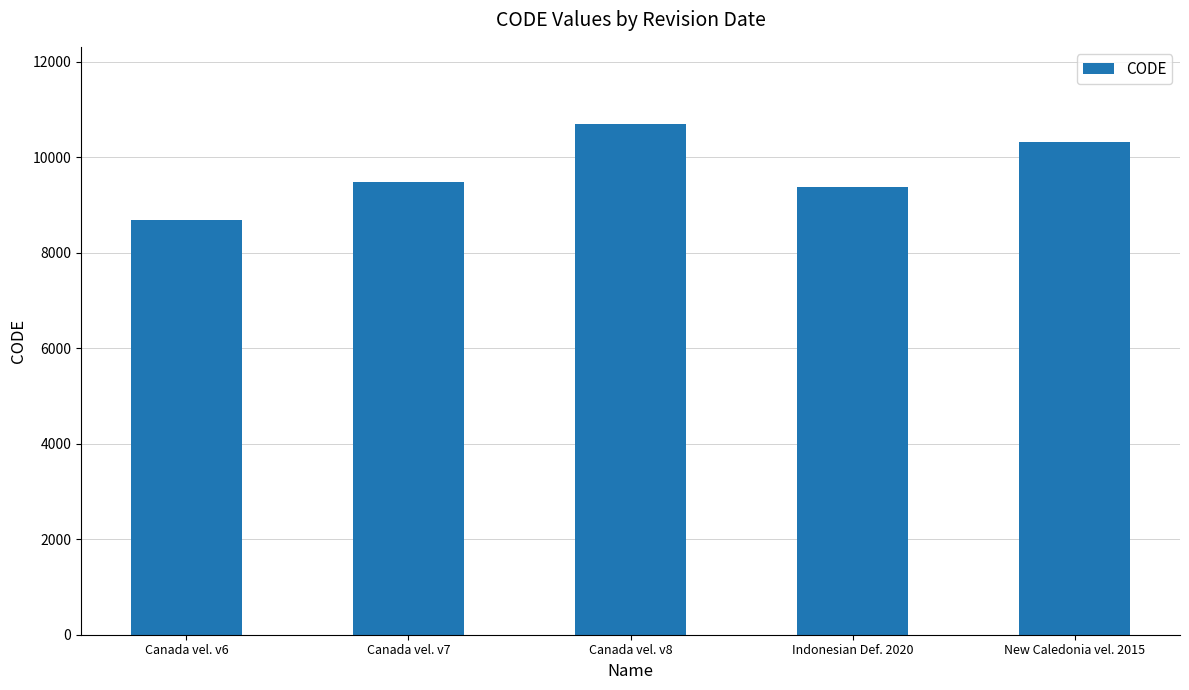

How many categories are shown in the chart?

5